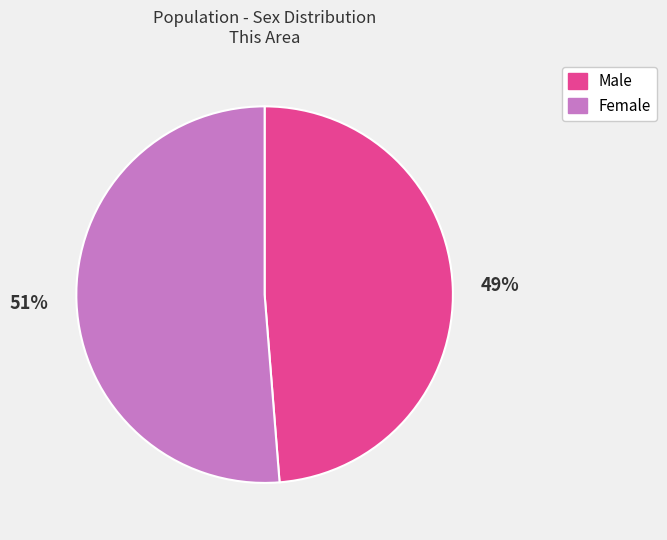

The Male slice represents 57% of the pie. True or false?

False